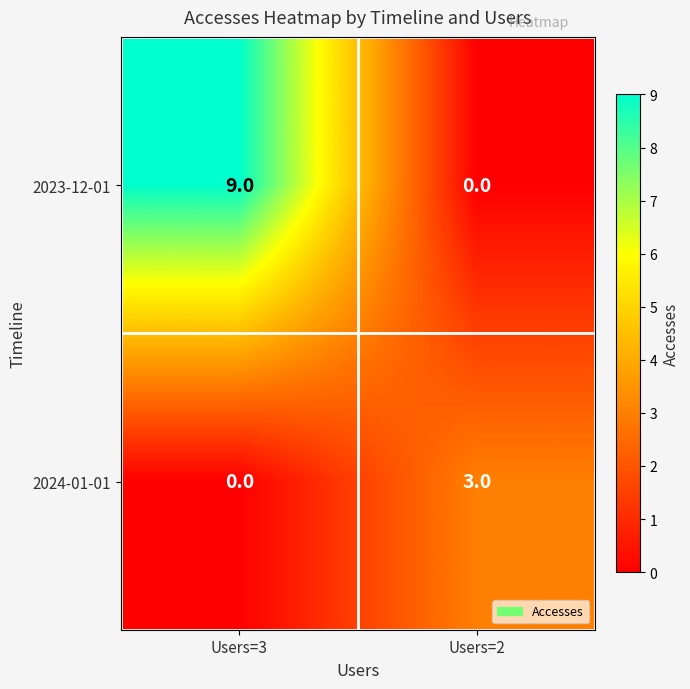

Where is 2023-12-01 nearest to the value 4?

Users=2